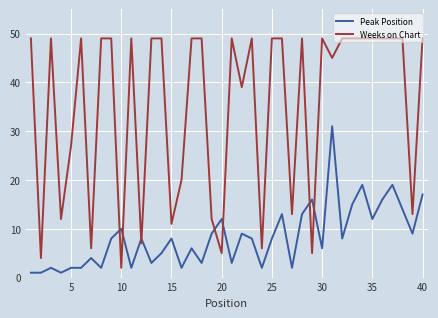

Reading left to right, what are all the values shown in this chart?

Peak Position: 1	1	2	1	2	2	4	2	8	10	2	8	3	5	8	2	6	3	9	12	3	9	8	2	8	13	2	13	16	6	31	8	15	19	12	16	19	14	9	17
Weeks on Chart: 49	4	49	12	27	49	6	49	49	2	49	7	49	49	11	20	49	49	12	5	49	39	49	6	49	49	13	49	5	49	45	49	49	49	49	49	49	49	13	49